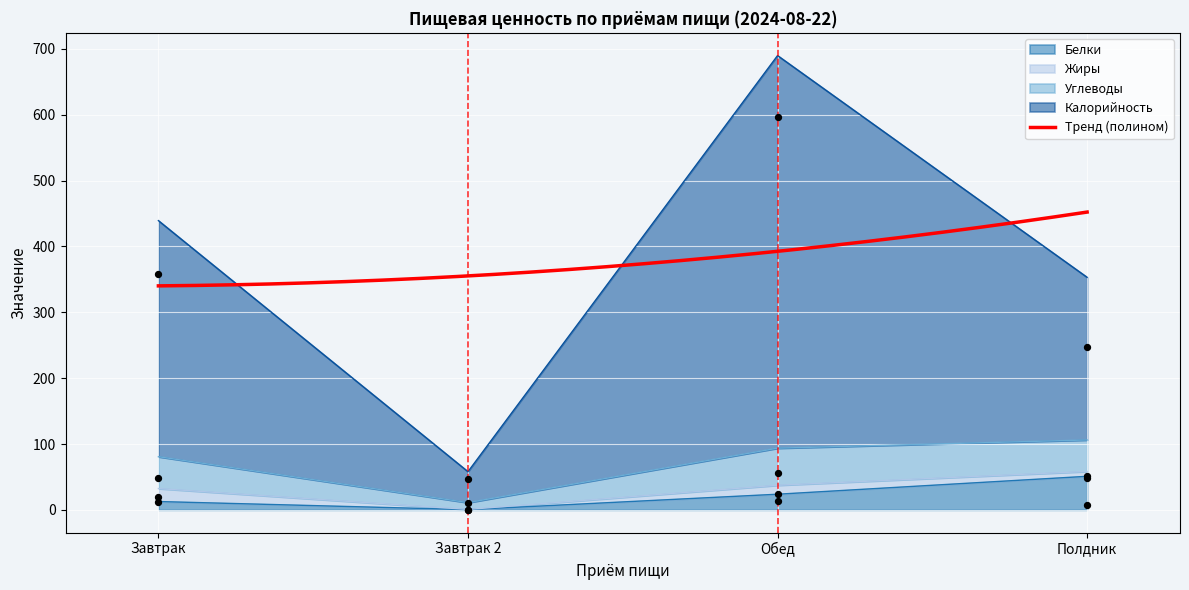

What is the total value across all series at Завтрак 2?

58.1